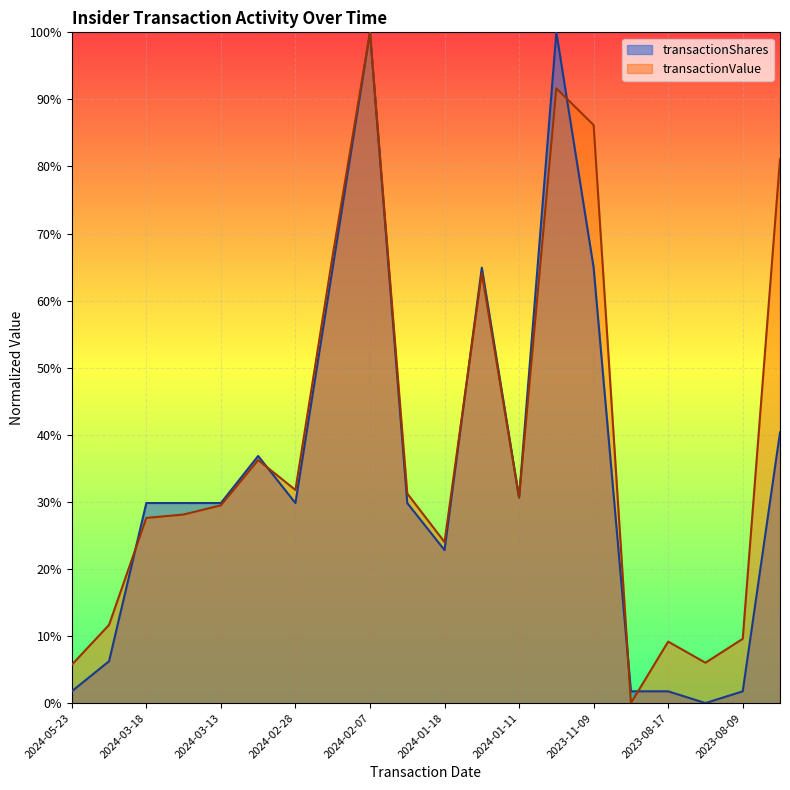

How many values in transactionShares are above zero?

19